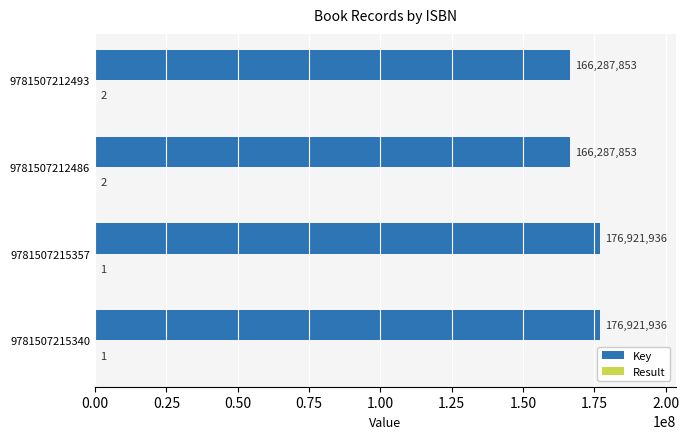

Which series changed the most between 9781507215357 and 9781507212486?

Key